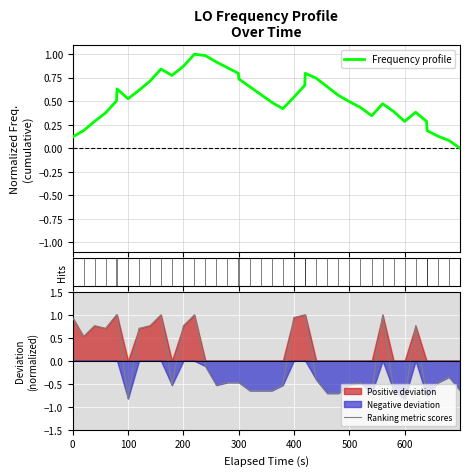

What is the maximum value for Frequency profile?

1.0